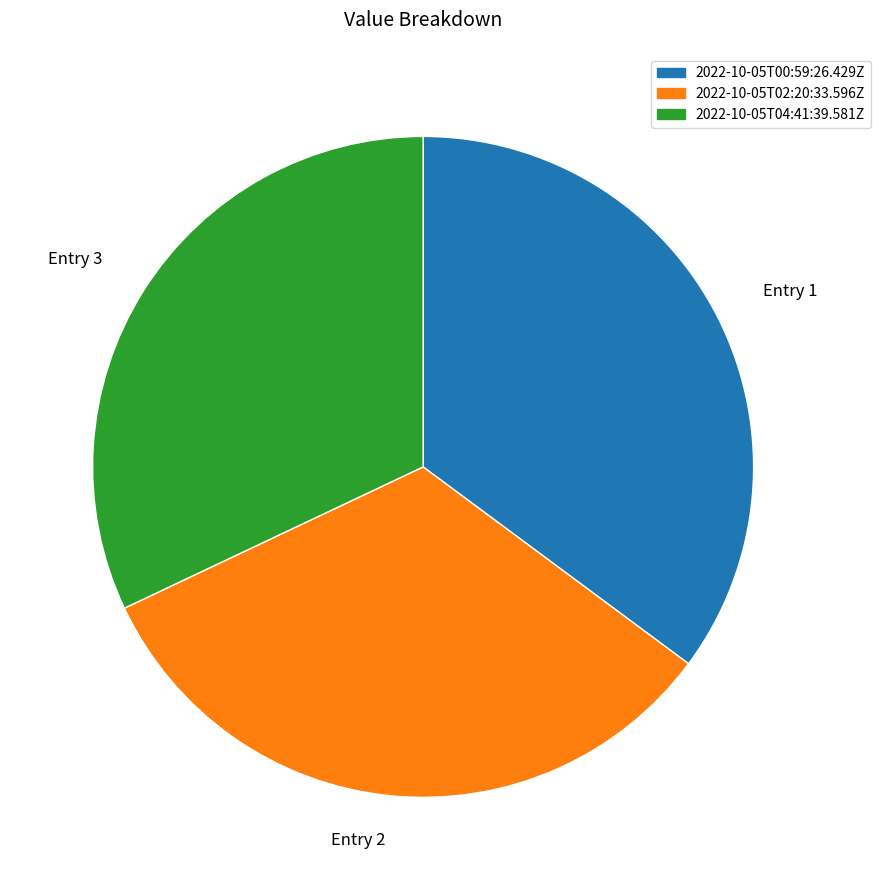

Is there any slice that represents more than half of the pie?

No